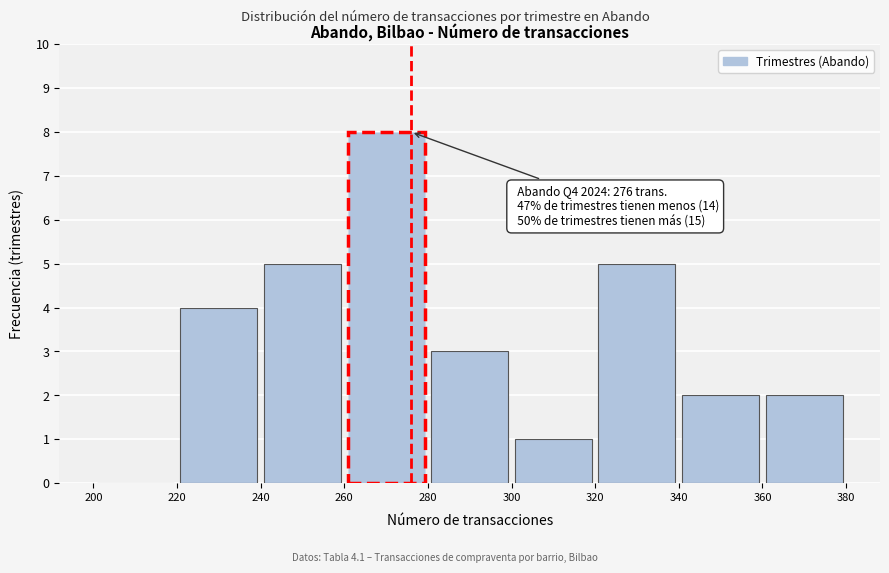

Over which range of the x-axis is the bar tallest?

260 to 280